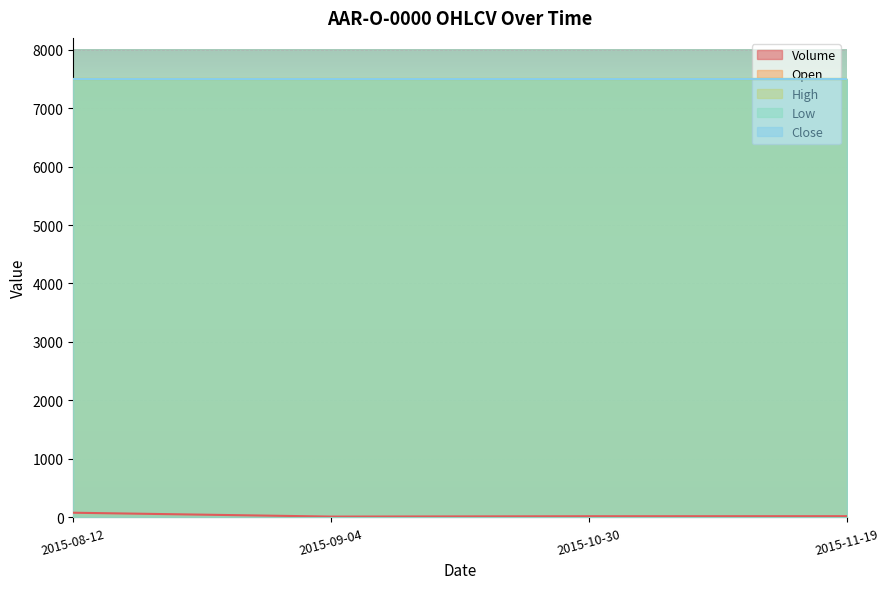

What is the total value across all series at 2015-08-12?

30080